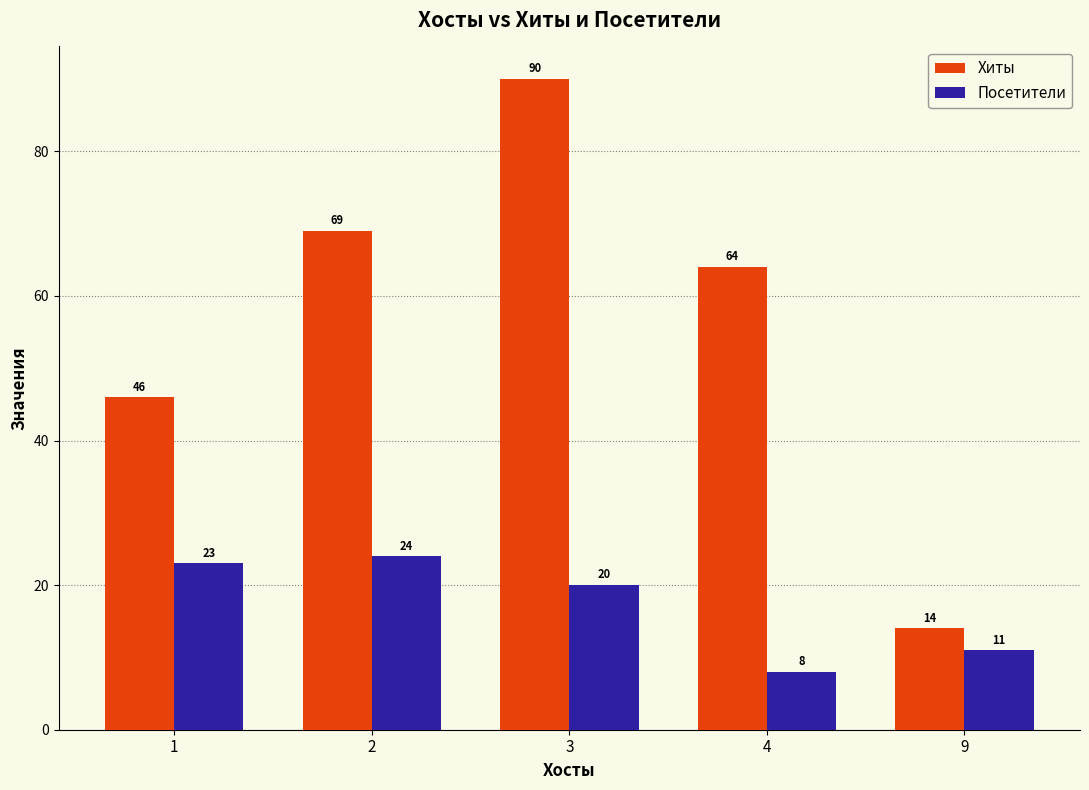

Reading left to right, transcribe all the data shown in this chart.

Хиты: 46	69	90	64	14
Посетители: 23	24	20	8	11